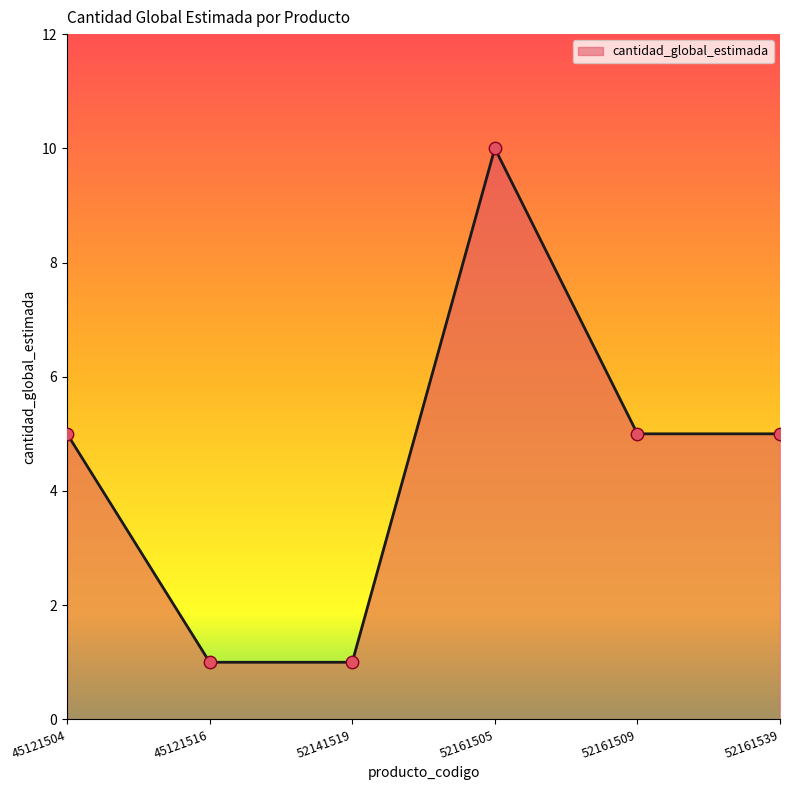

Between 52161509 and 45121516, which is larger?

52161509